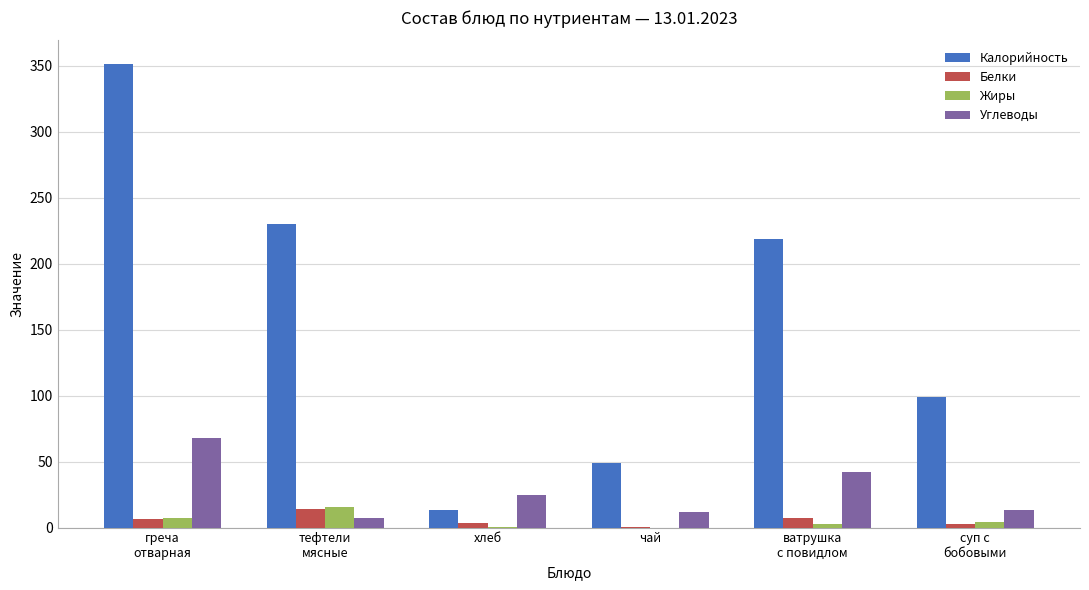

Which series has the largest total across all categories?

Калорийность